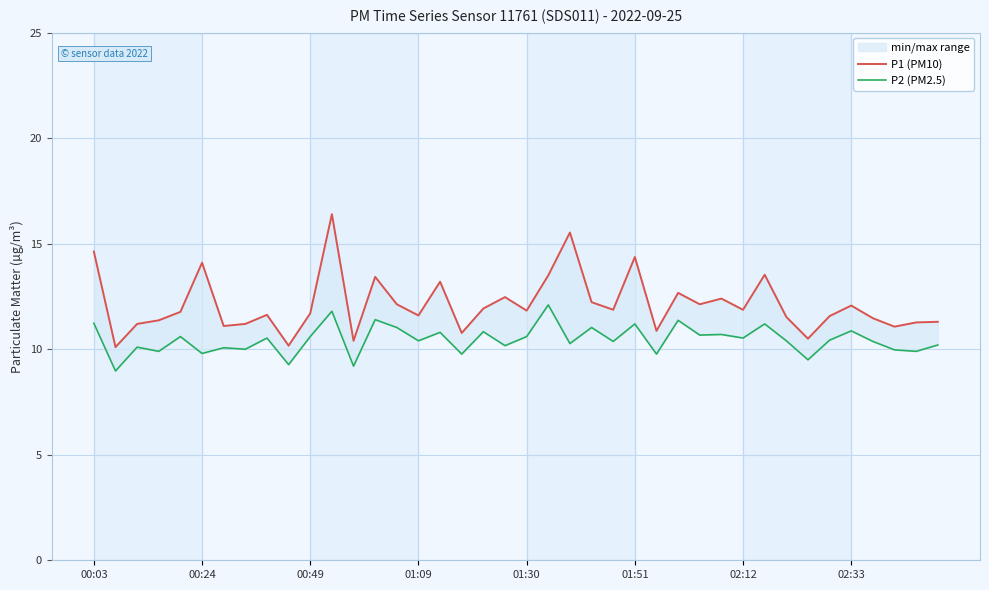

What is the difference between the P1 (PM10) values at 33 and 23?

1.7